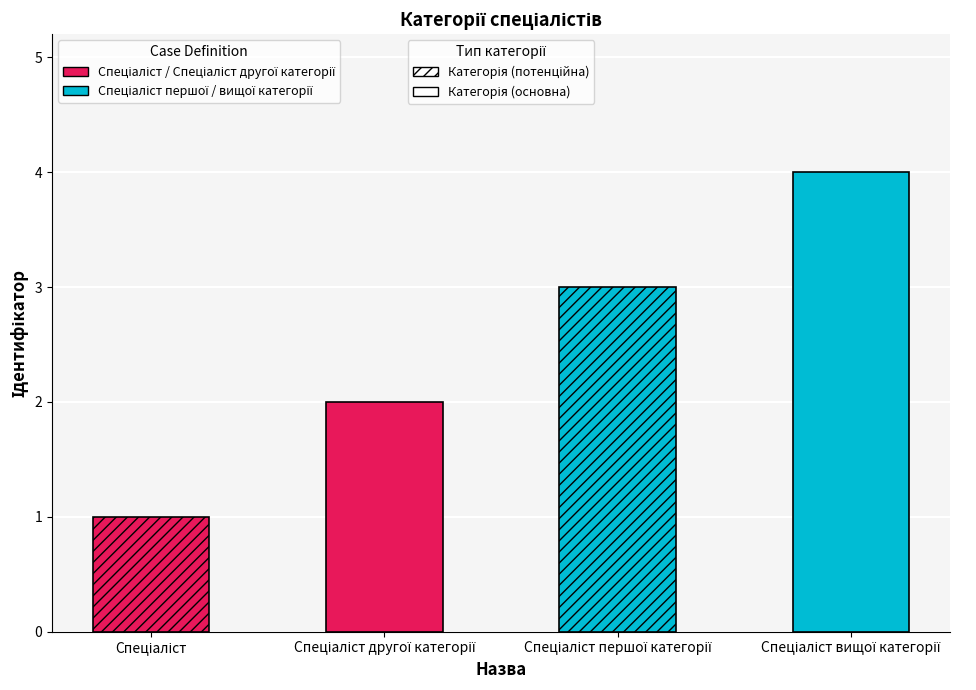

What is the maximum value shown in the chart?

4